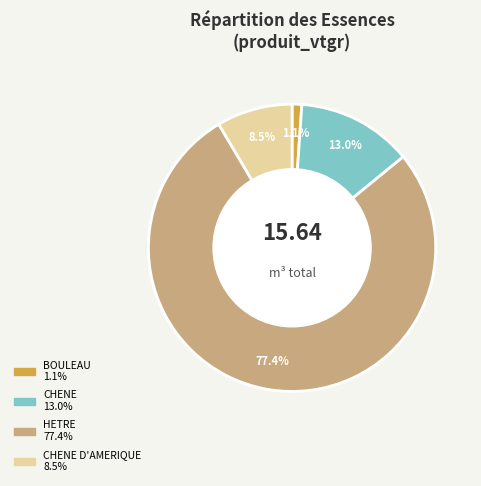

To the nearest percent, what is the difference between the largest and smallest slice percentages?

76%